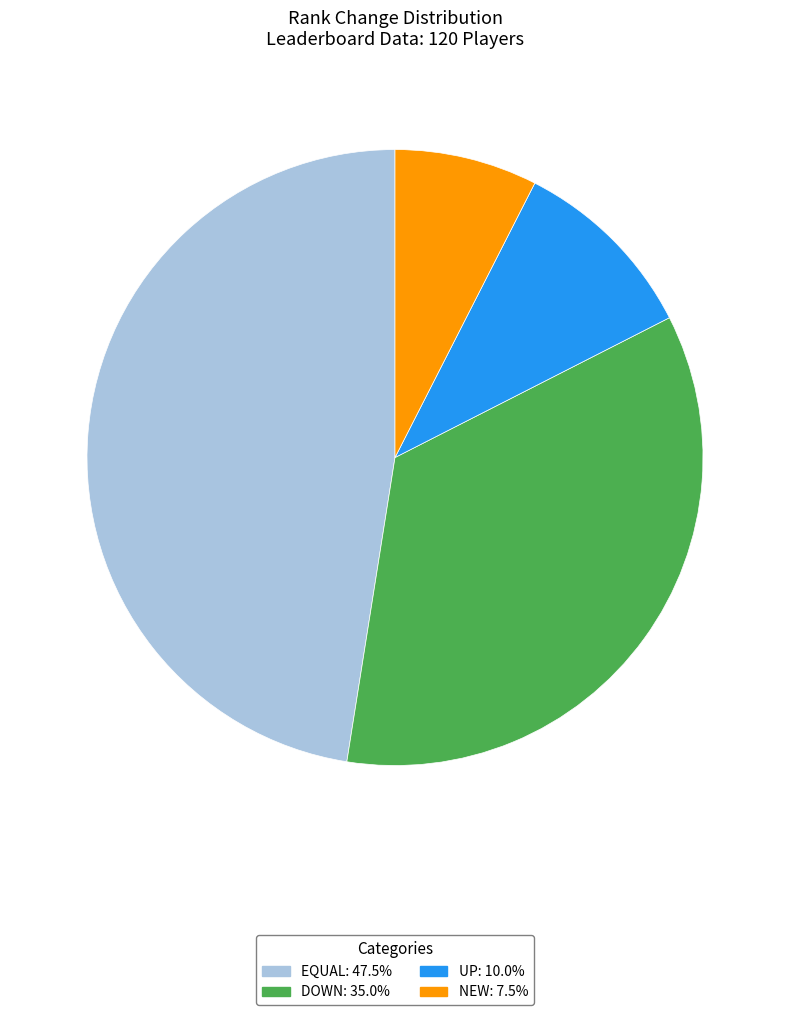

Is there a majority slice in this chart?

No